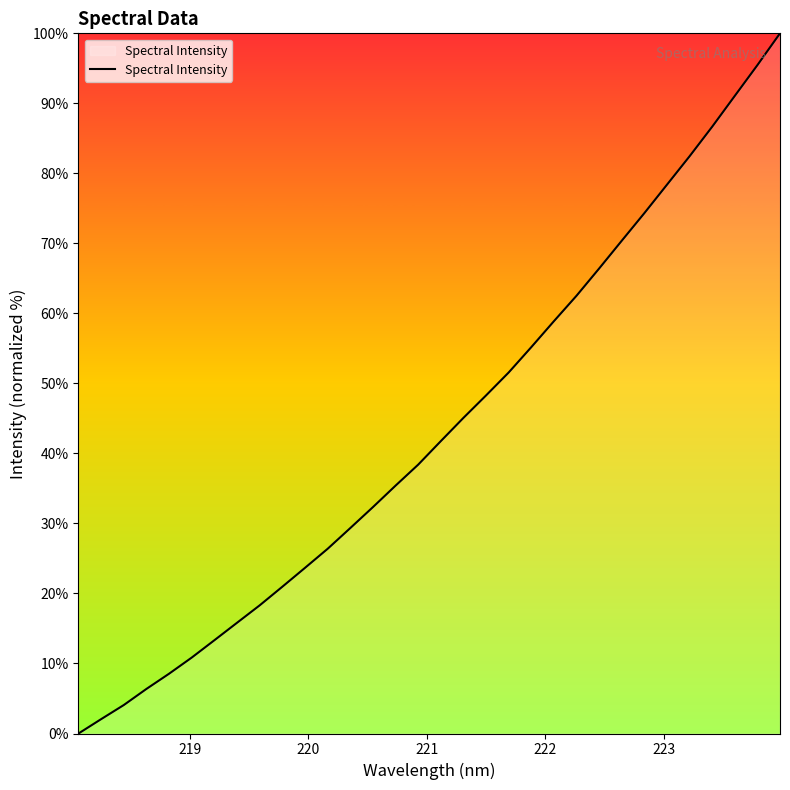

What is the average value?

43.6